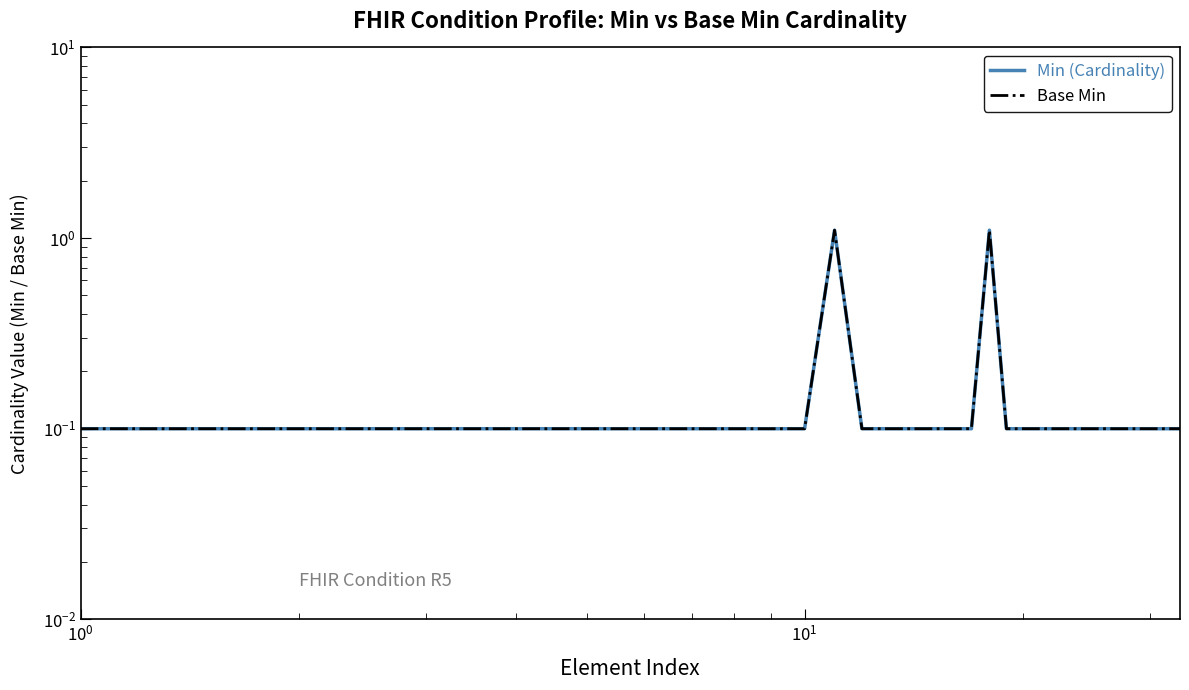

What is the maximum value for Base Min?

1.1